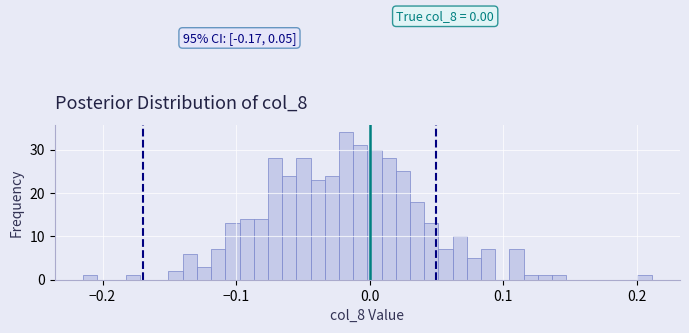

Read against the x-axis, roughly where is the centre of the tallest bar?

-0.02